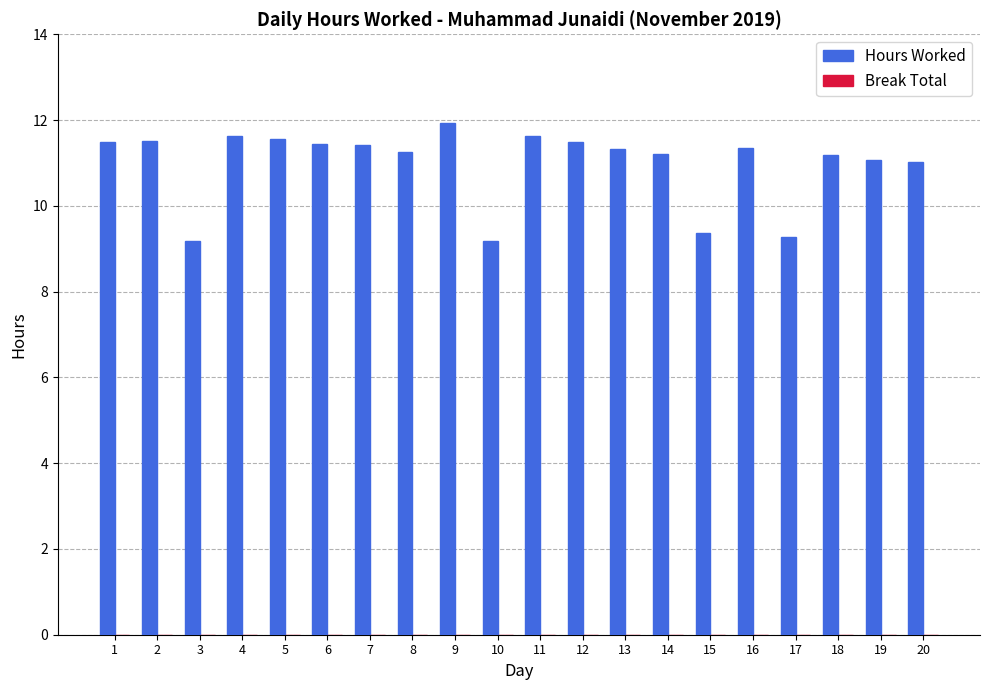

Read the value at 19.

11.1